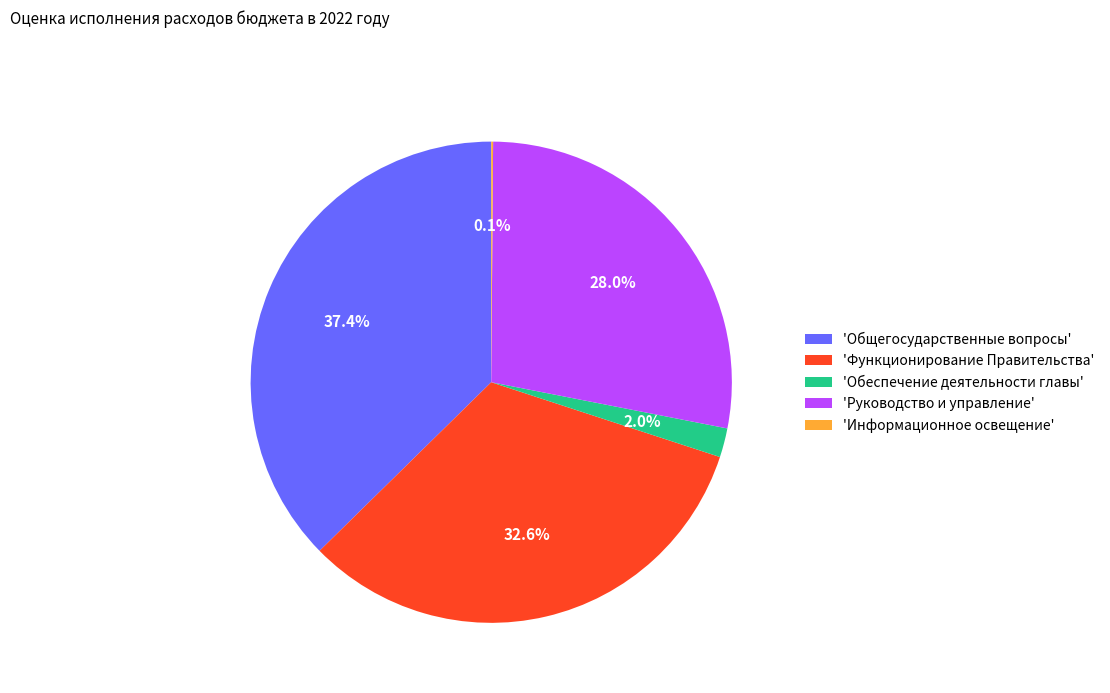

Between 'Руководство и управление' and 'Общегосударственные вопросы', which is larger?

'Общегосударственные вопросы'